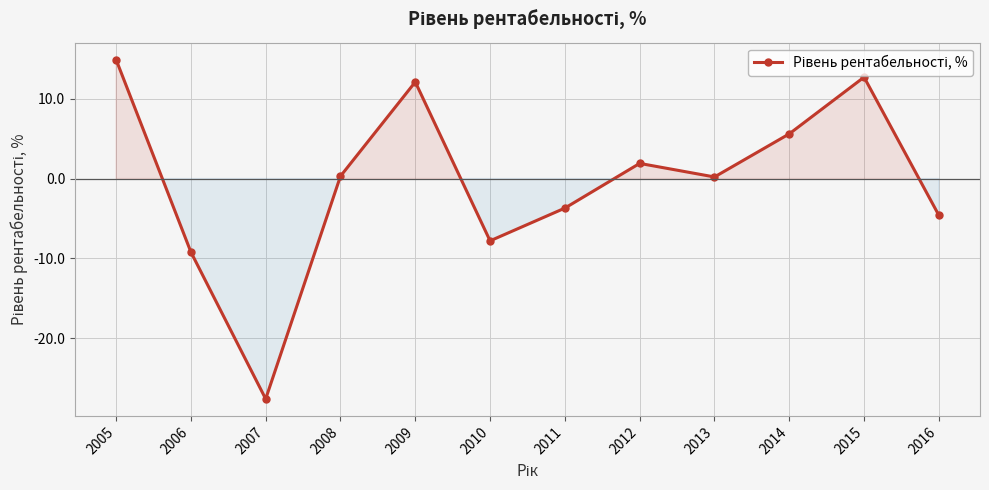

What is the difference between the second highest and second lowest values?

21.9